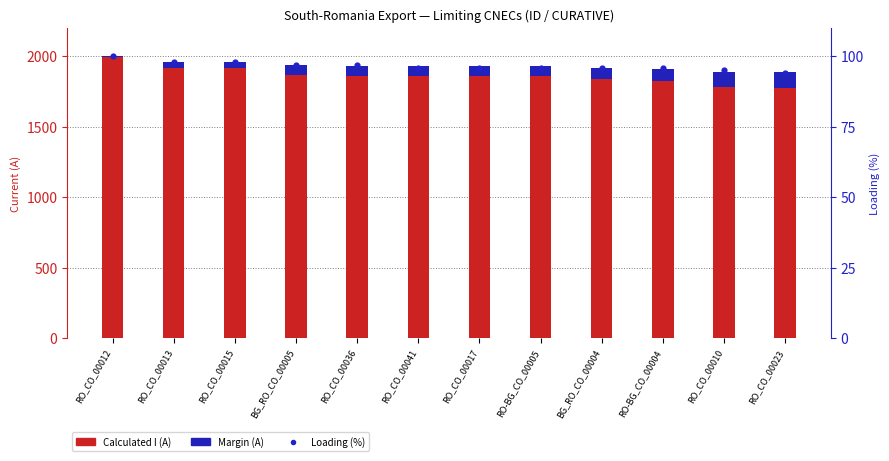

Which series has the largest total across all categories?

Calculated I (A)